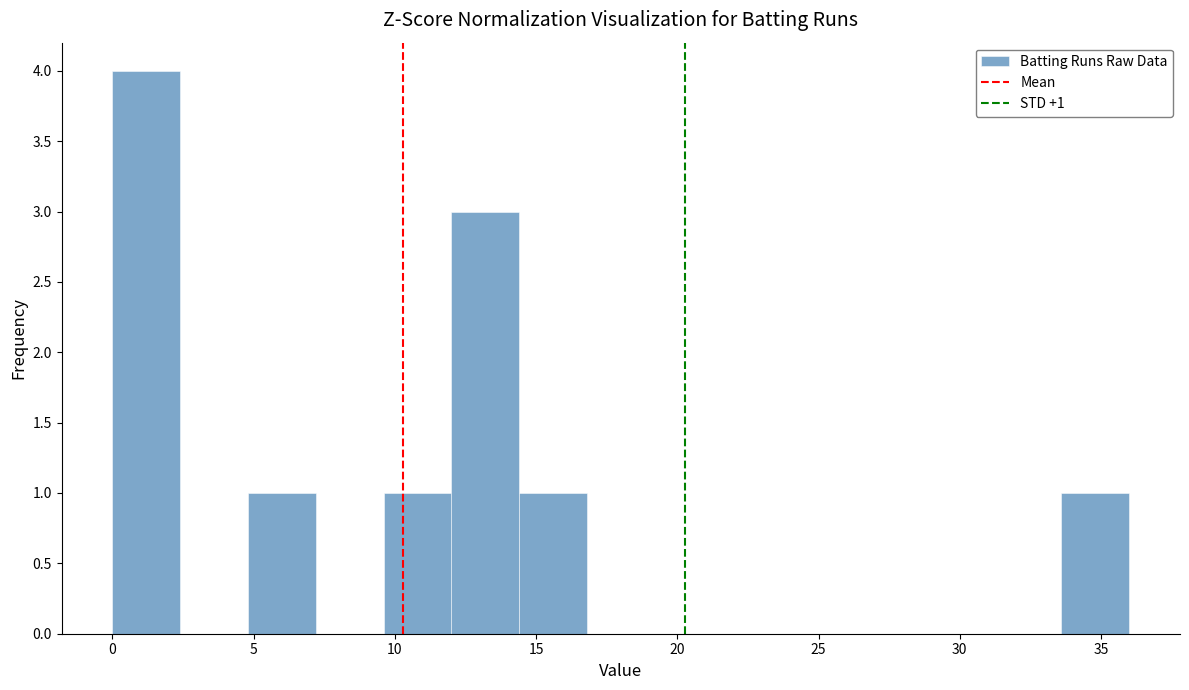

Which range on the x-axis has the tallest bar?

0.0 to 2.4